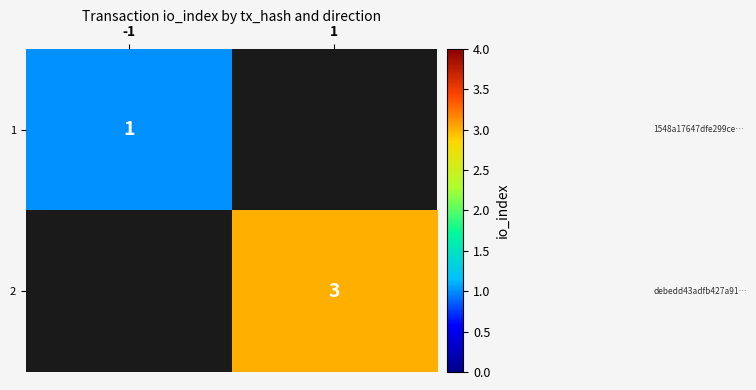

Rank the series by their maximum value, from lowest to highest.

1, 2